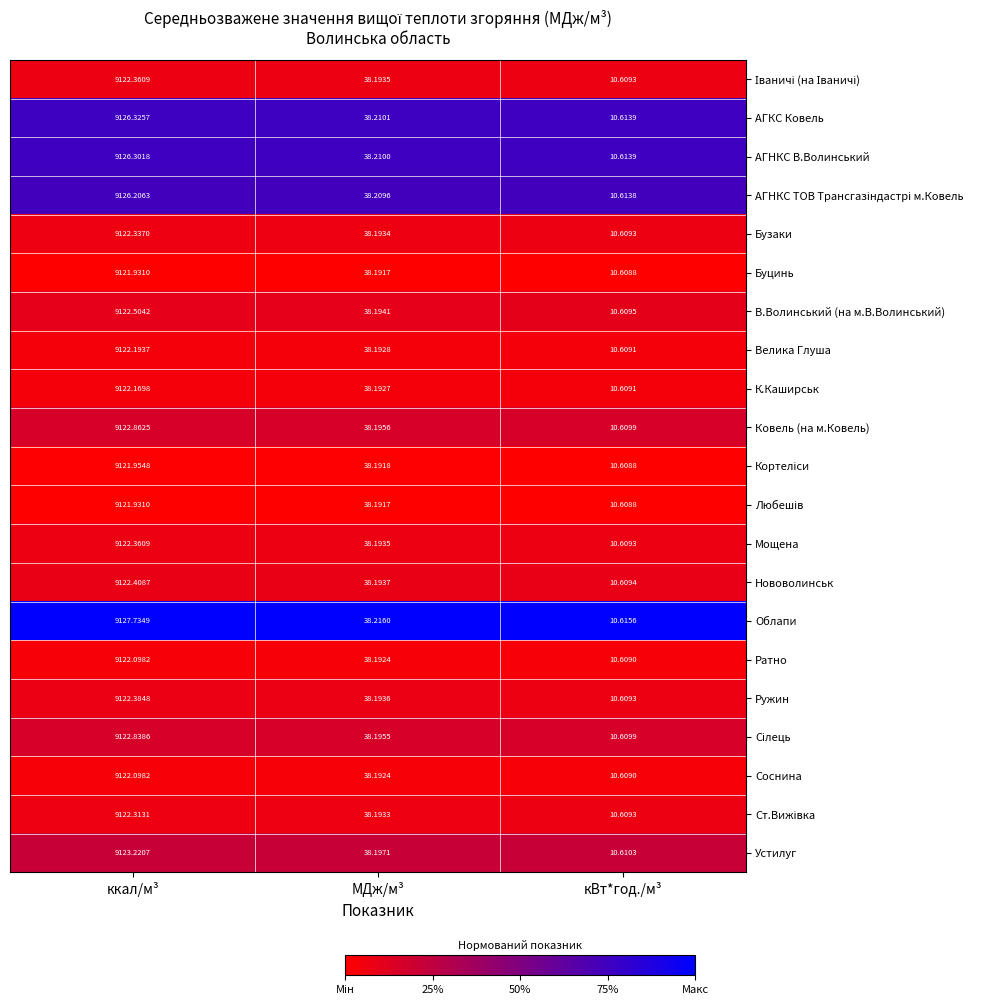

At which category is the sum across all series the highest?

ккал/м³